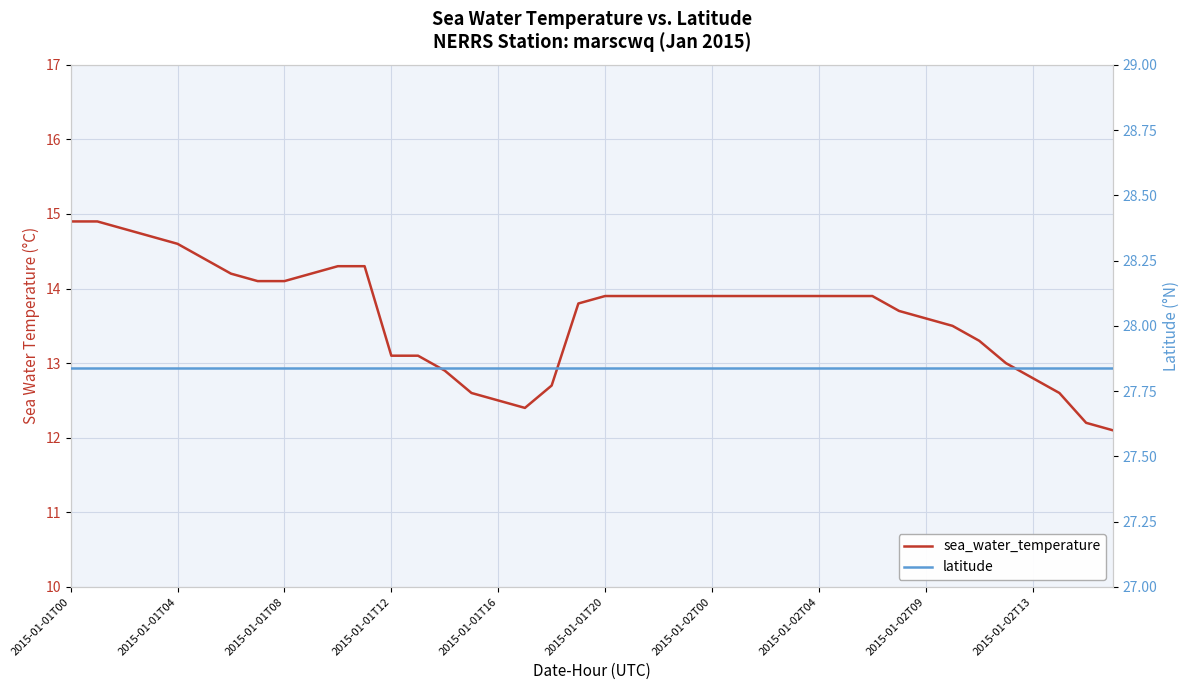

Is it true that latitude equals 27.8 at 18?

True